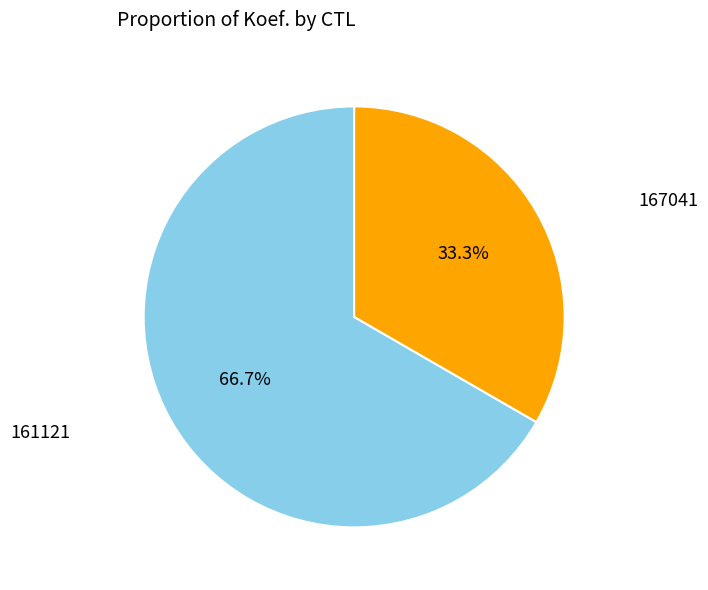

What is the ratio of the value at 167041 to the value at 161121?

0.5